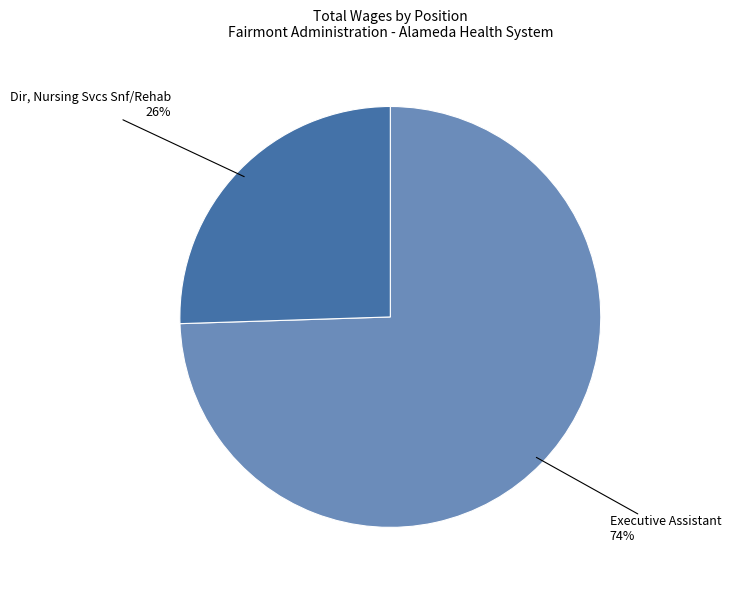

Which category has the biggest portion of the pie?

Executive Assistant